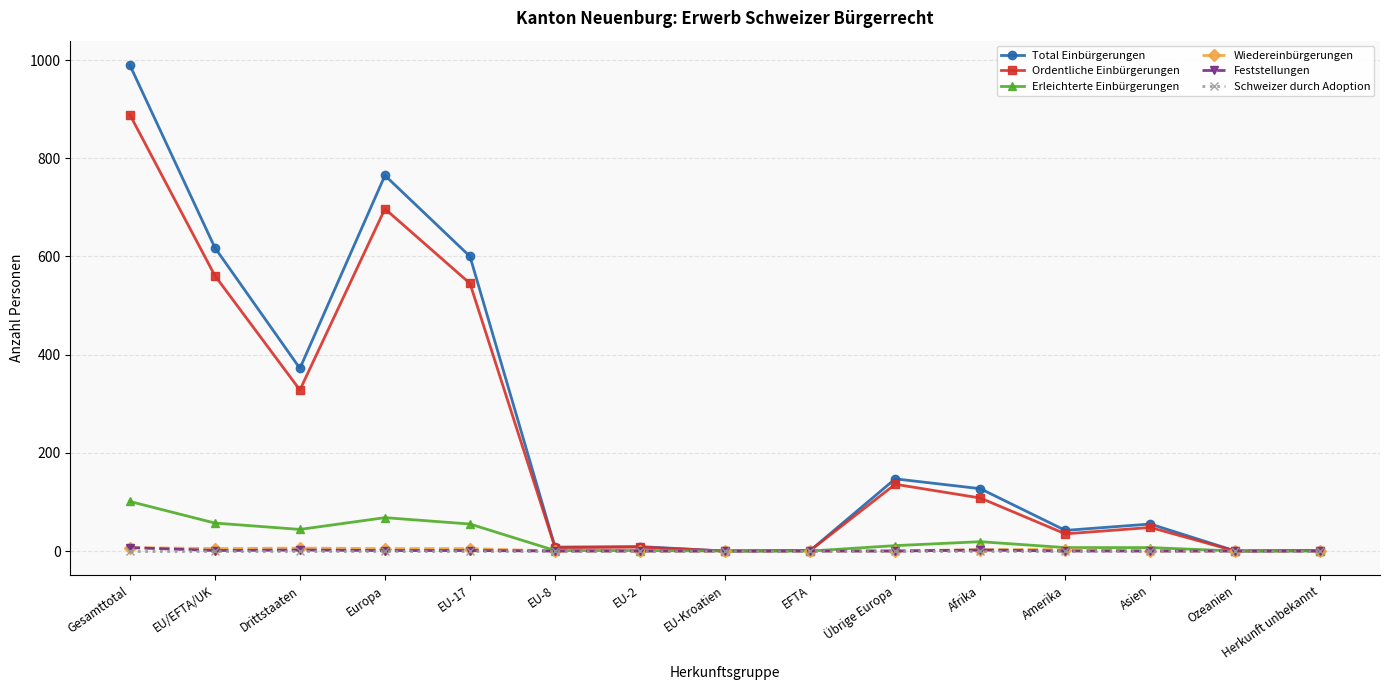

Where is the first local maximum for Total Einbürgerungen?

Europa